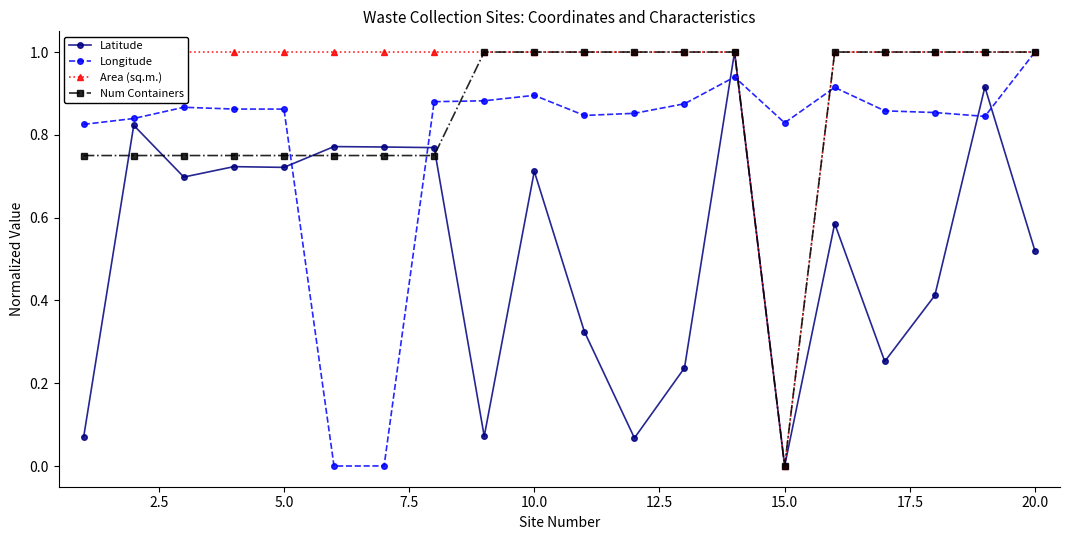

How many lines are shown in the chart?

4